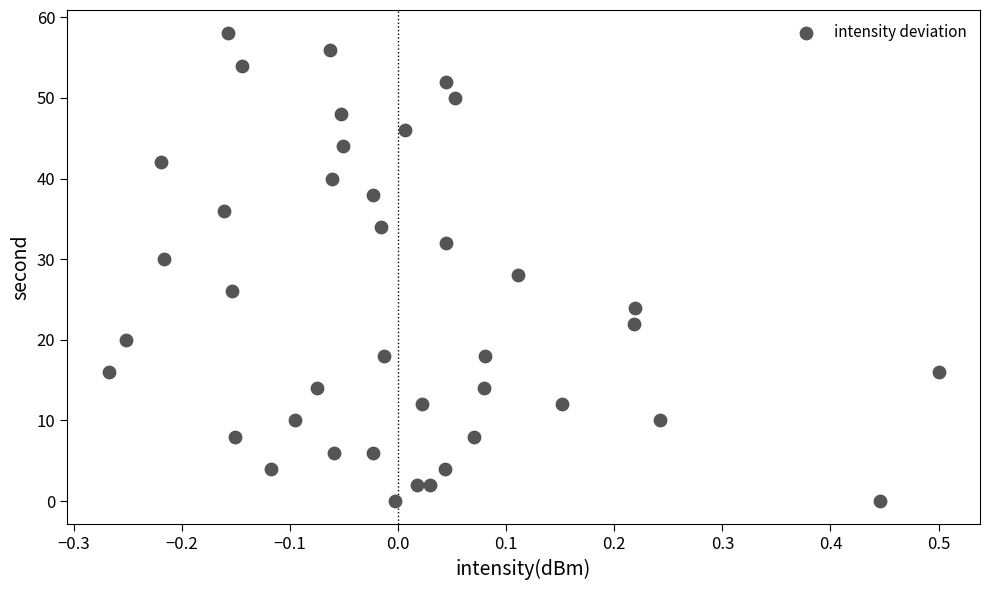

What is the range of Y values (max minus min)?

58